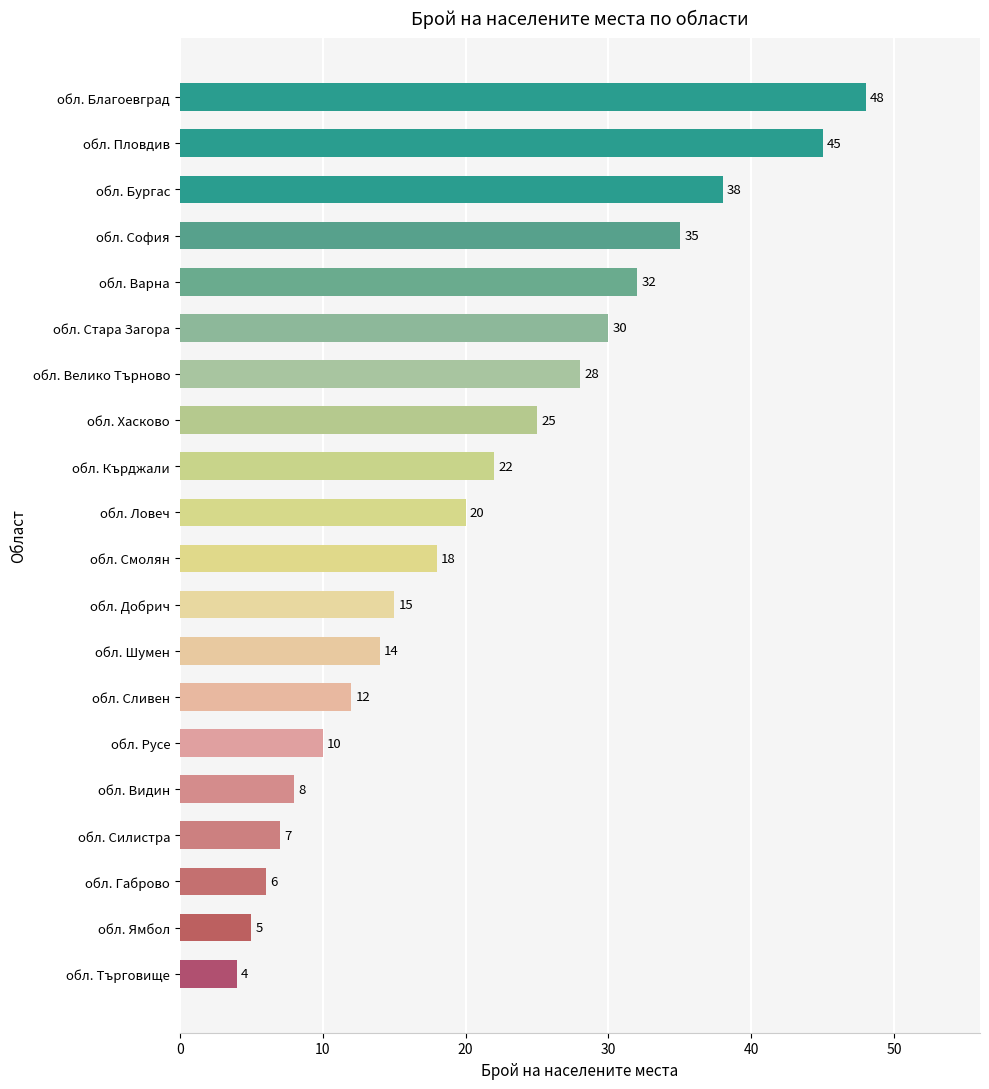

List the labels in order of value, largest first.

обл. Благоевград, обл. Пловдив, обл. Бургас, обл. София, обл. Варна, обл. Стара Загора, обл. Велико Търново, обл. Хасково, обл. Кърджали, обл. Ловеч, обл. Смолян, обл. Добрич, обл. Шумен, обл. Сливен, обл. Русе, обл. Видин, обл. Силистра, обл. Габрово, обл. Ямбол, обл. Търговище